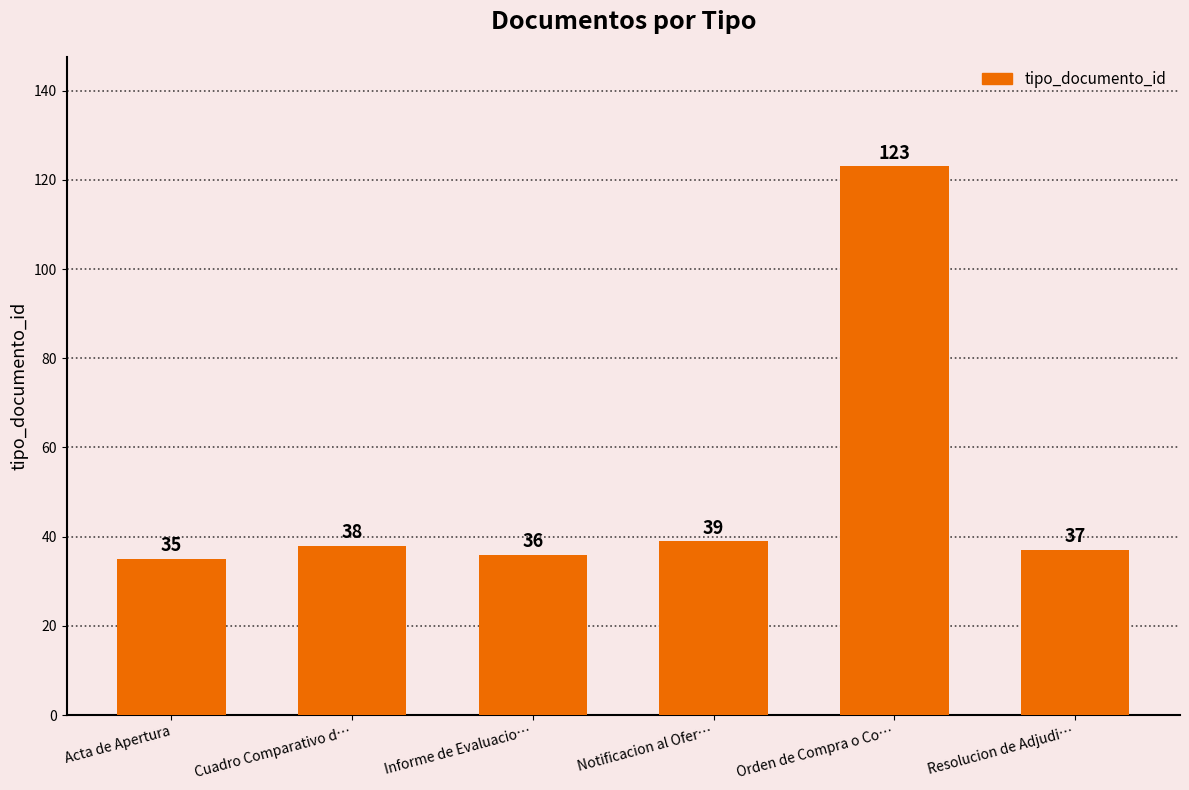

At which label is the value closest to 79?

Notificacion al Ofer…